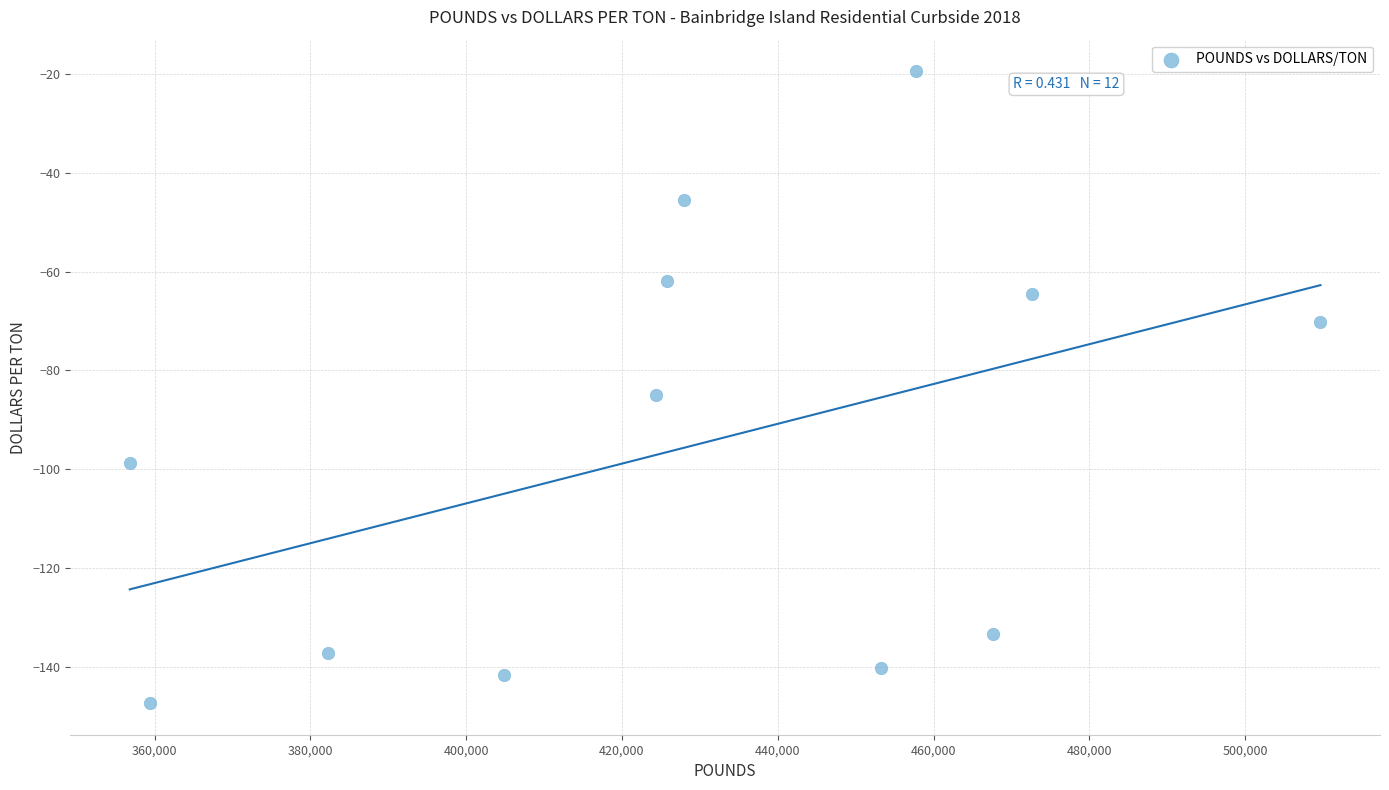

What is the average X value?

428533.3